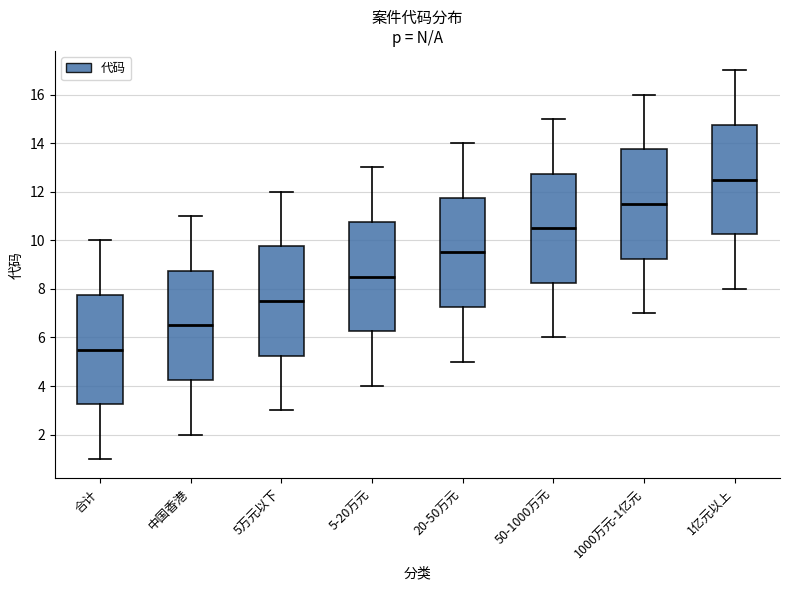

Reading left to right, transcribe this box plot: for each box, give where its median line is, the range the box spans, and where its two whiskers end, as read against the y-axis. The values are not printed on the chart, so give them approximately, as read against the axis.

合计: median 5.6, box 3.2 to 7.8, whiskers 1.0 to 10.0
中国香港: median 6.6, box 4.2 to 8.8, whiskers 2.0 to 11.0
5万元以下: median 7.6, box 5.2 to 9.8, whiskers 3.0 to 12.0
5-20万元: median 8.6, box 6.2 to 10.8, whiskers 4.0 to 13.0
20-50万元: median 9.6, box 7.2 to 11.8, whiskers 5.0 to 14.0
50-1000万元: median 10.6, box 8.2 to 12.8, whiskers 6.0 to 15.0
1000万元-1亿元: median 11.6, box 9.2 to 13.8, whiskers 7.0 to 16.0
1亿元以上: median 12.6, box 10.2 to 14.8, whiskers 8.0 to 17.0